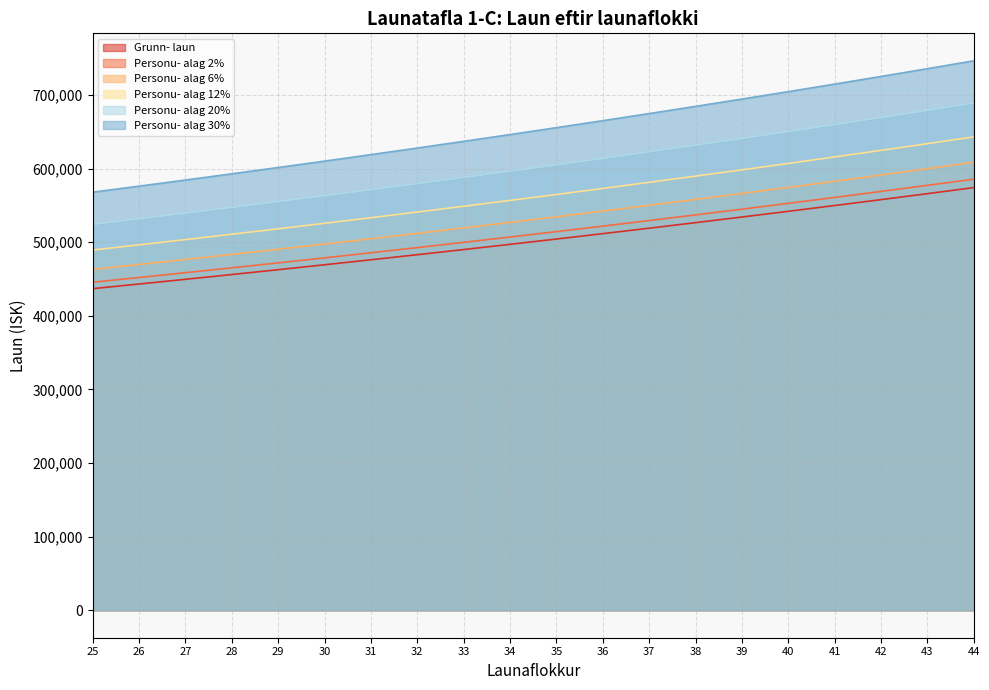

What is the minimum value for Personu- alag 2%?

445546